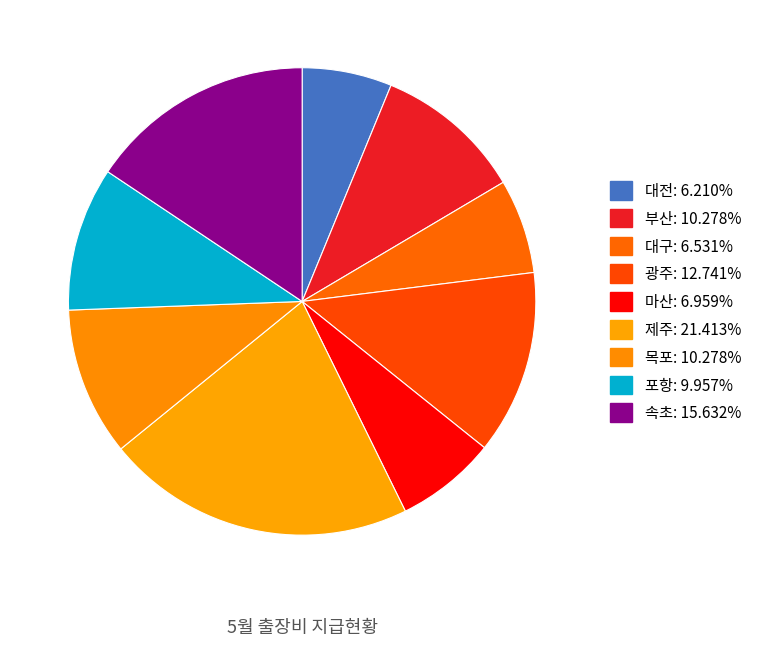

What percentage do 목포 and 대구 together represent?

16.8%